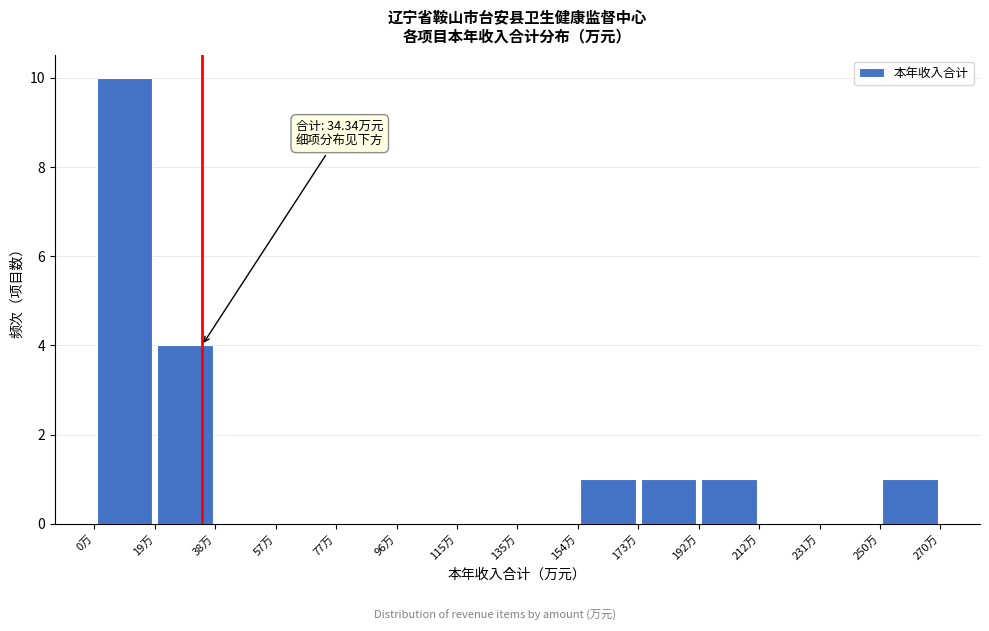

Over which range of the x-axis is the bar tallest?

0 to 20